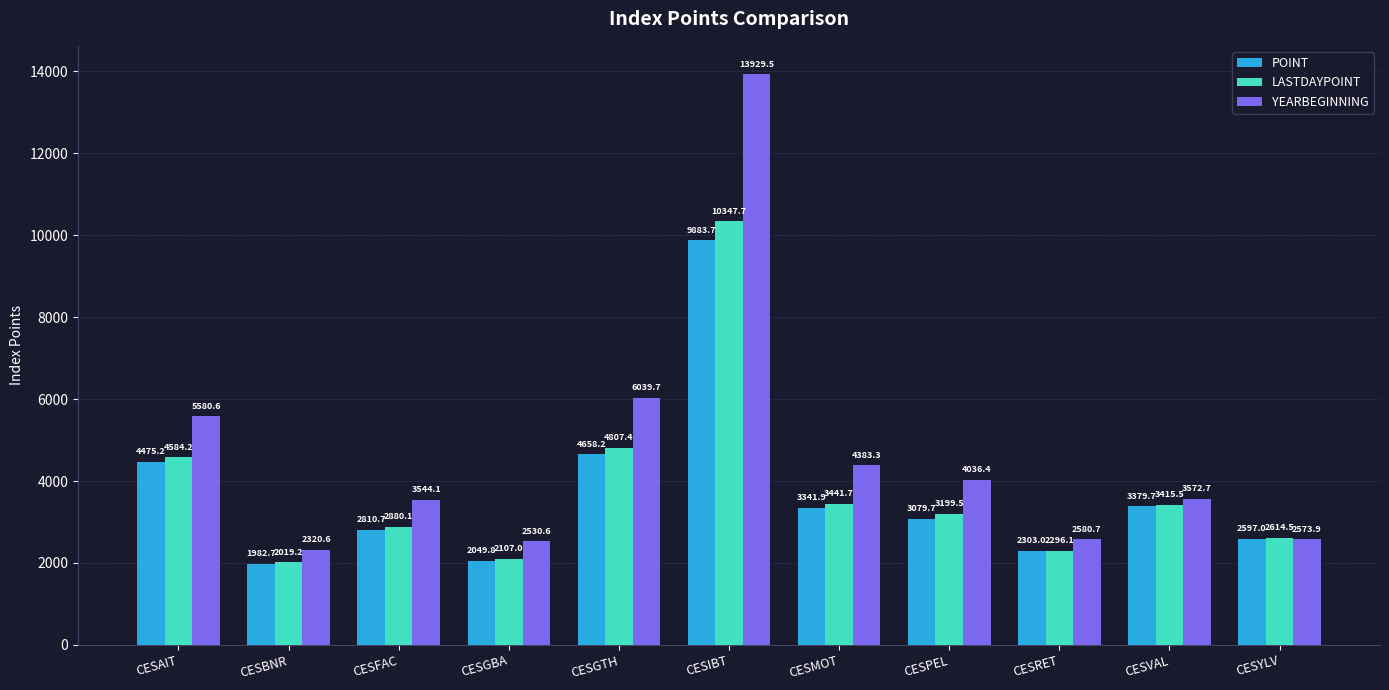

Which category has the highest value in the YEARBEGINNING series?

CESIBT